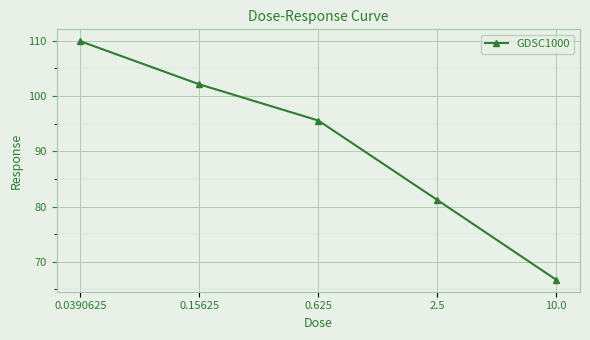

Where does the data first go above 95?

0.0390625